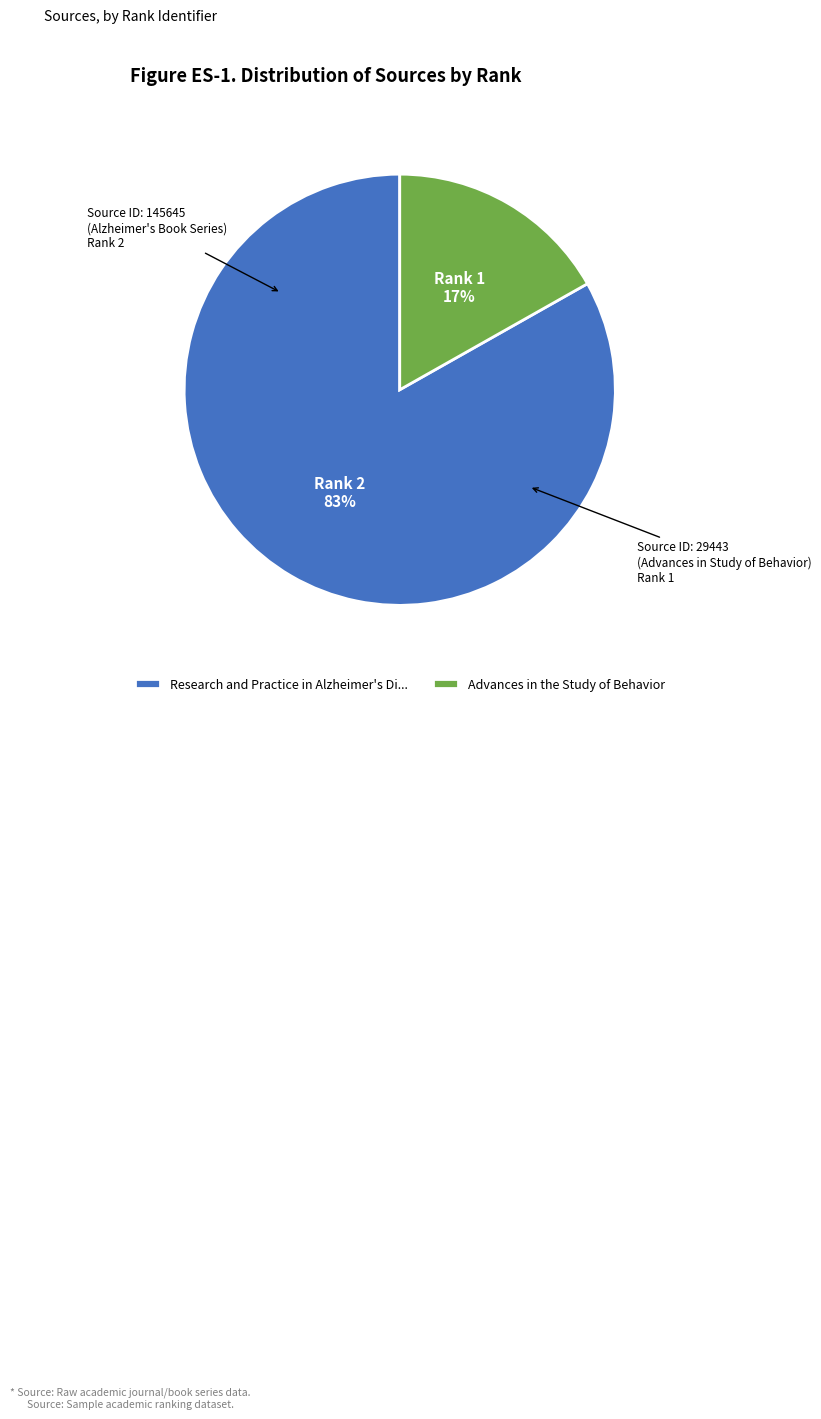

The Advances in the Study of Behavior slice represents 17% of the pie. True or false?

True